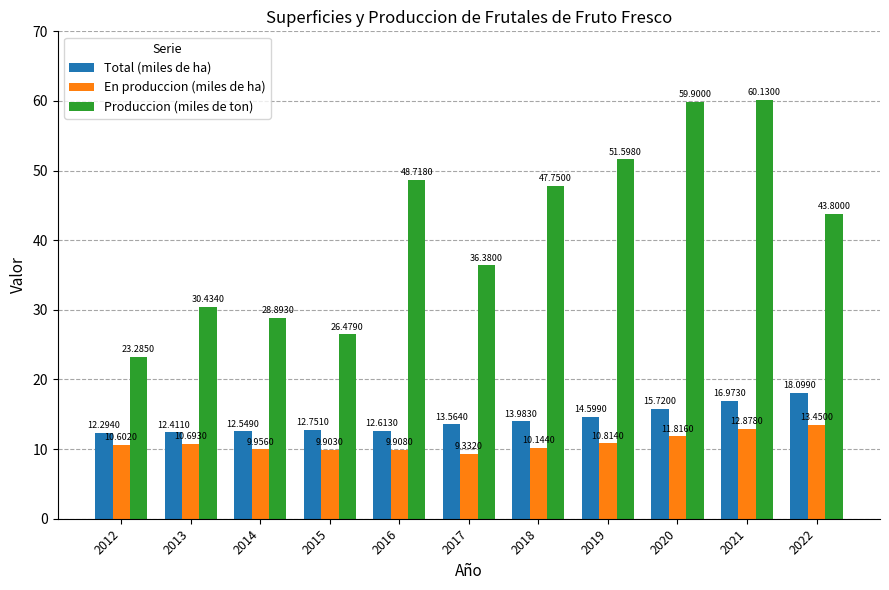

Which series changed the most between 2017 and 2019?

Produccion (miles de ton)